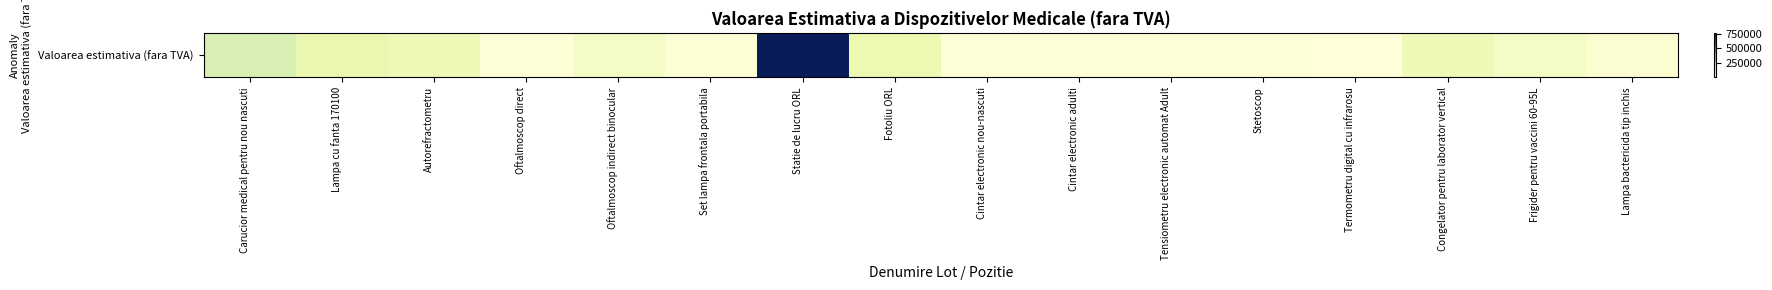

Between Stetoscop and Fotoliu ORL, which is larger?

Fotoliu ORL